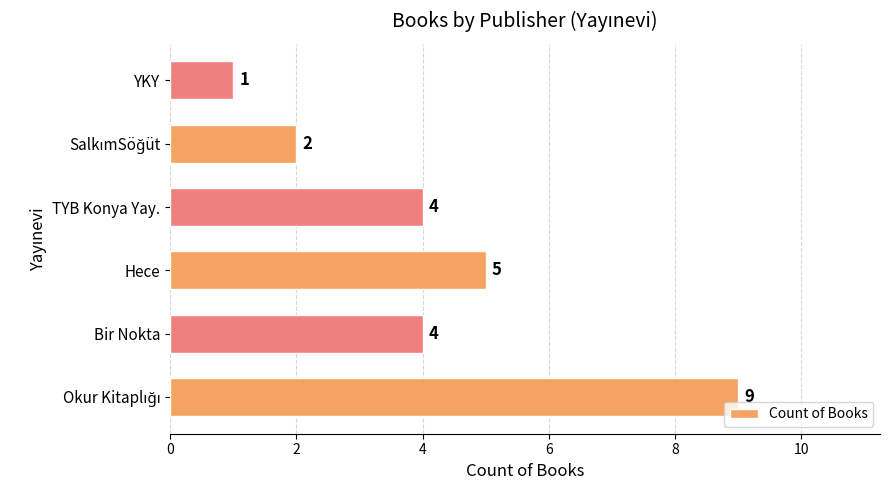

What is the difference between the maximum and minimum values?

8